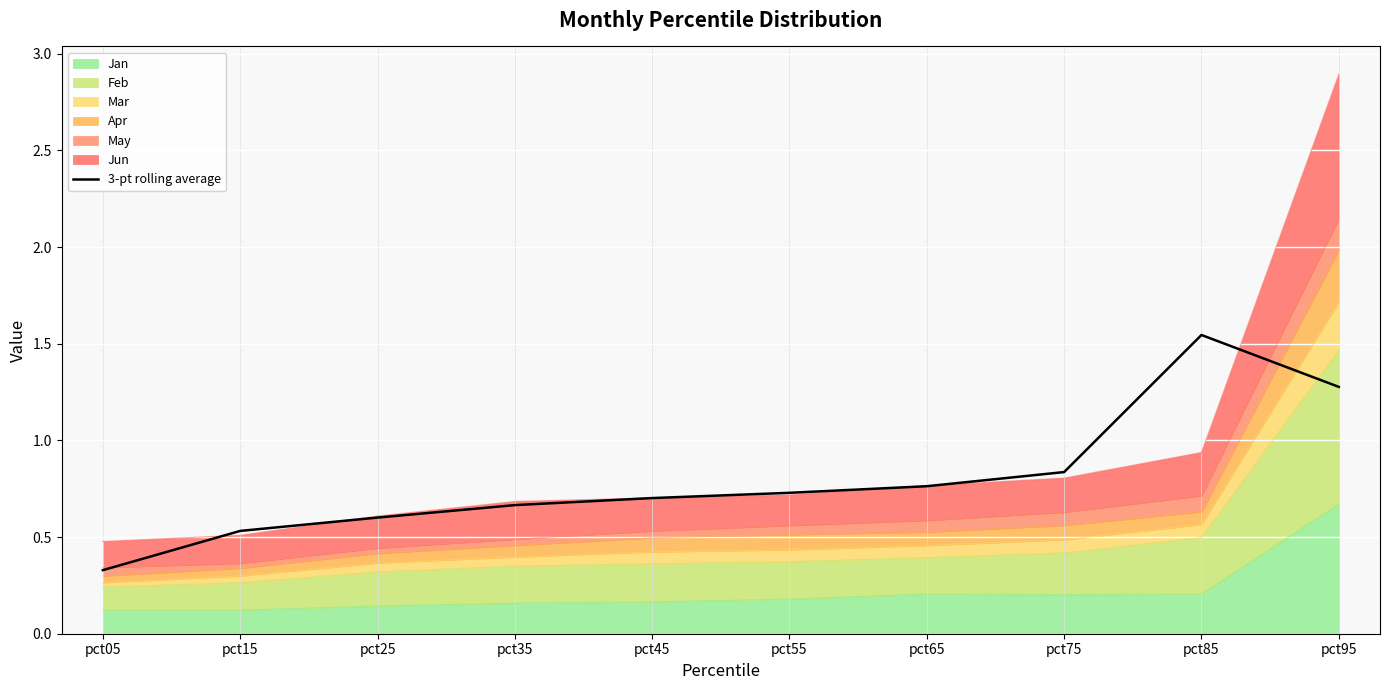

Reading right to left, what are all the values shown in this chart?

1.3	1.5	0.8	0.8	0.7	0.7	0.7	0.6	0.5	0.3